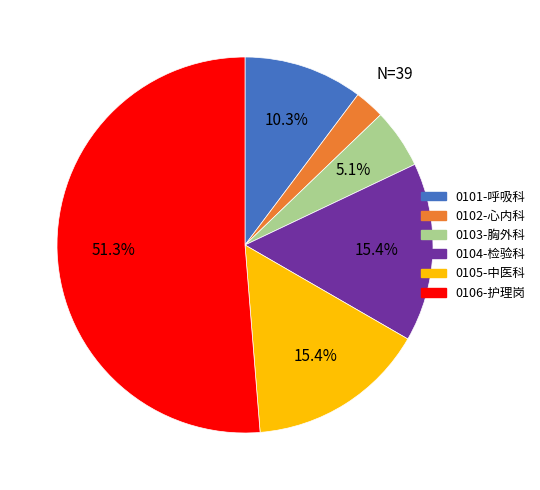

Which has a higher value, 0105-中医科 or 0106-护理岗?

0106-护理岗